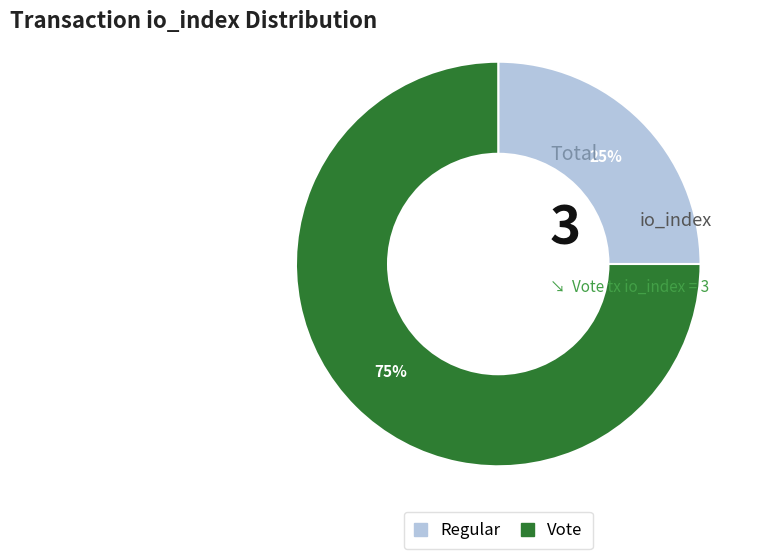

True or false: Vote accounts for 85% of the total.

False